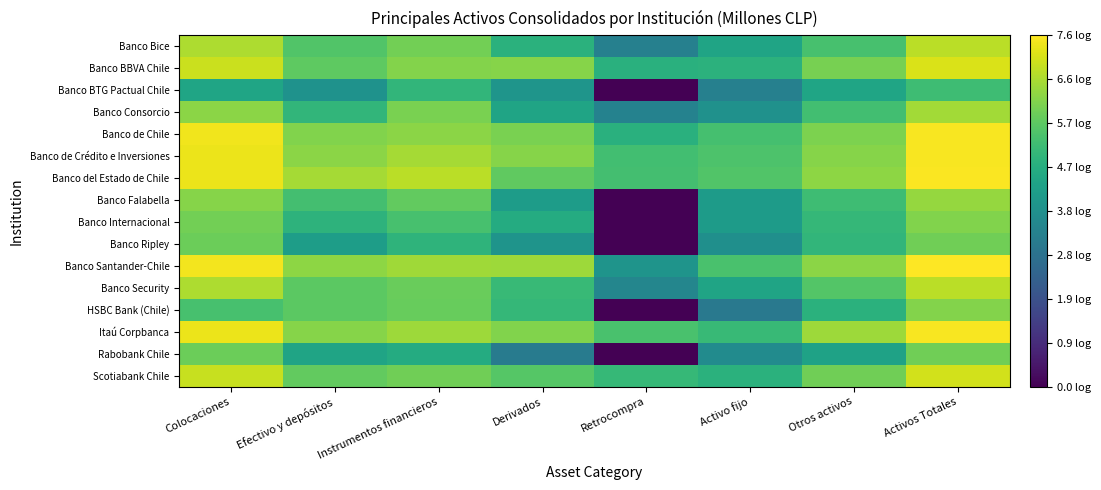

What is the spread (max minus min) of values at Otros activos?

2.1